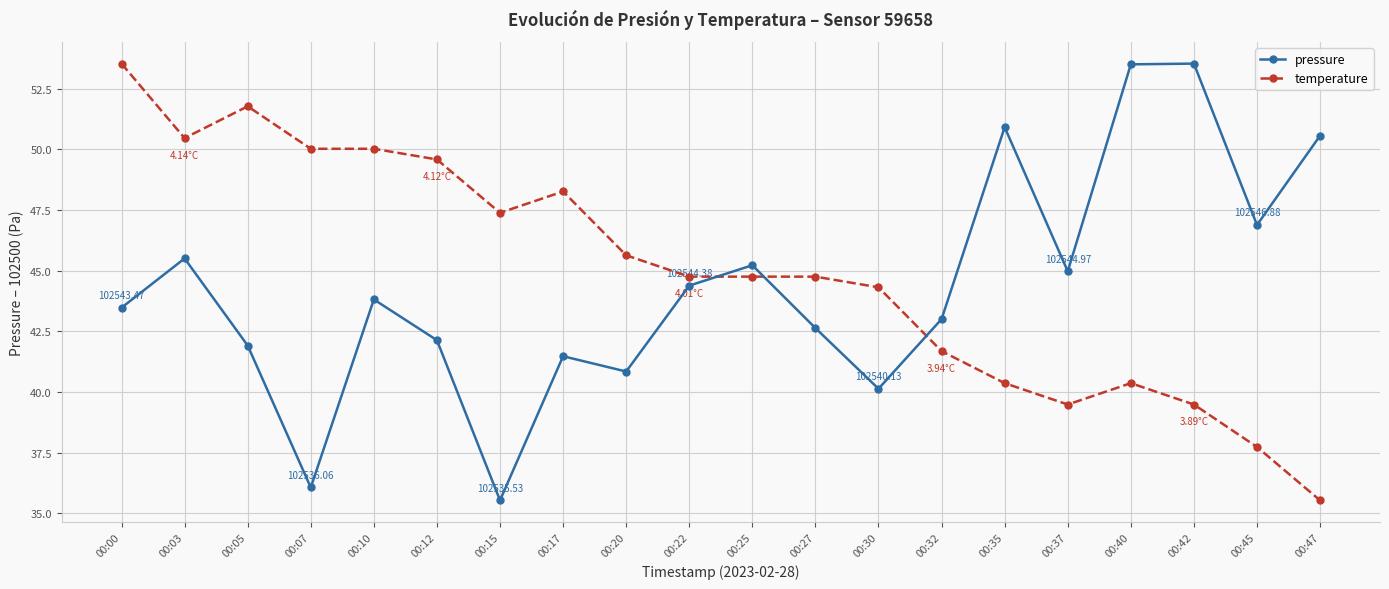

How many times do temperature and pressure cross each other?

3